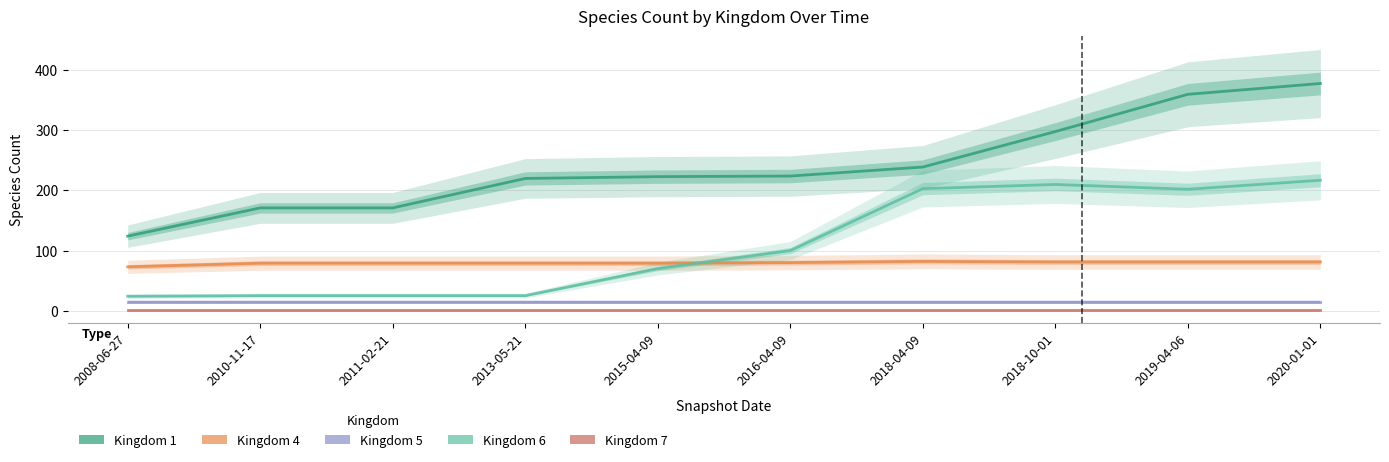

What are all the series names shown in the legend?

kingdom_1, kingdom_4, kingdom_5, kingdom_6, kingdom_7